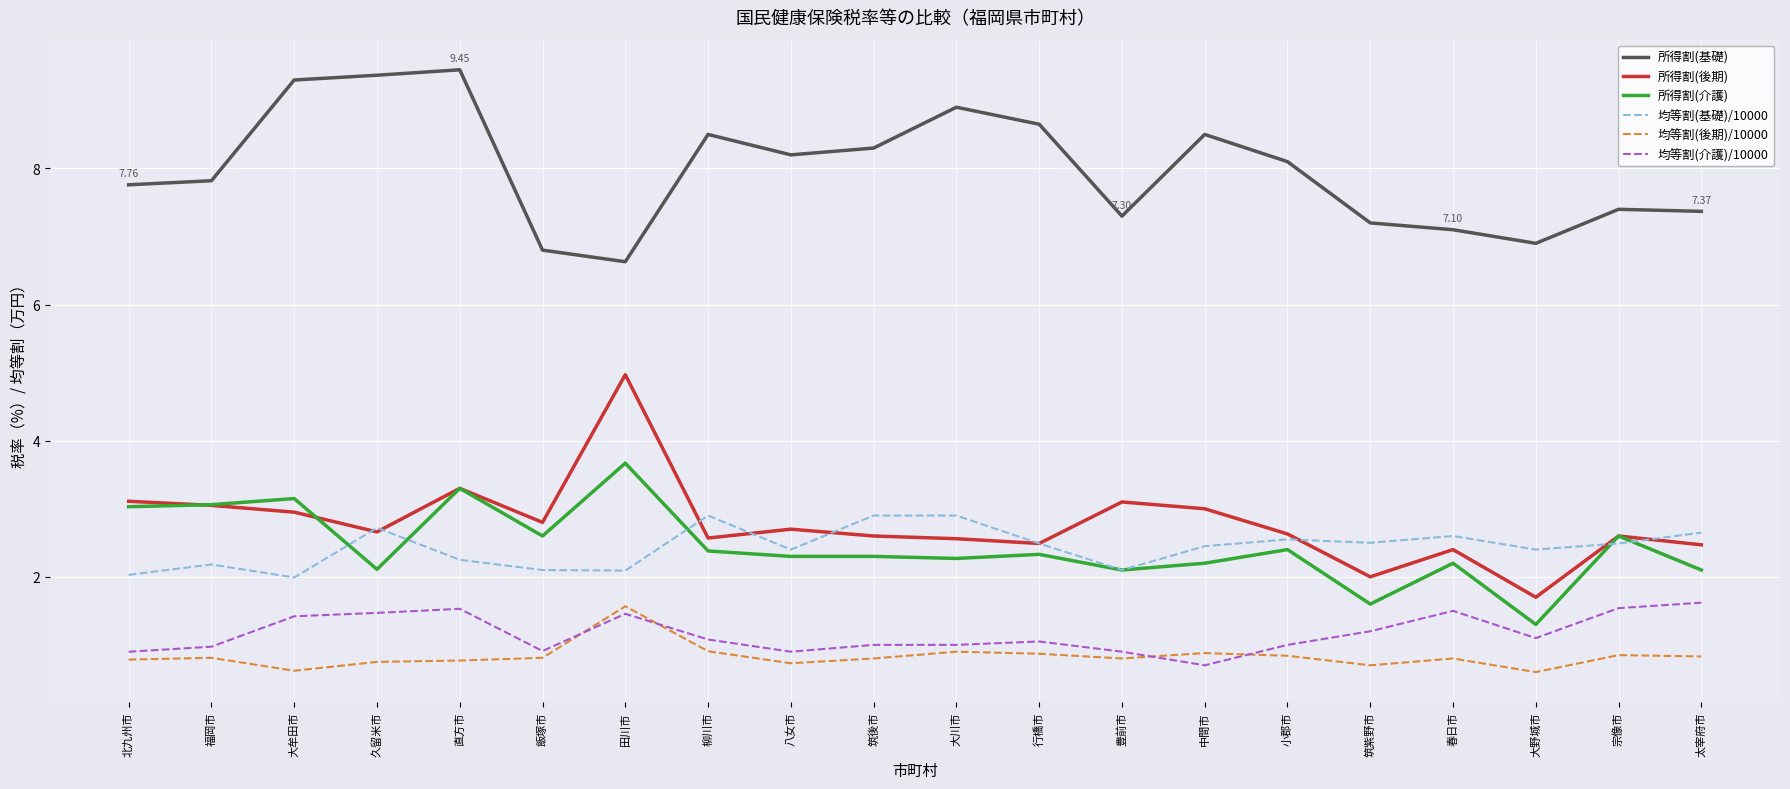

What is the average value of the 所得割(基礎) series?

8.0